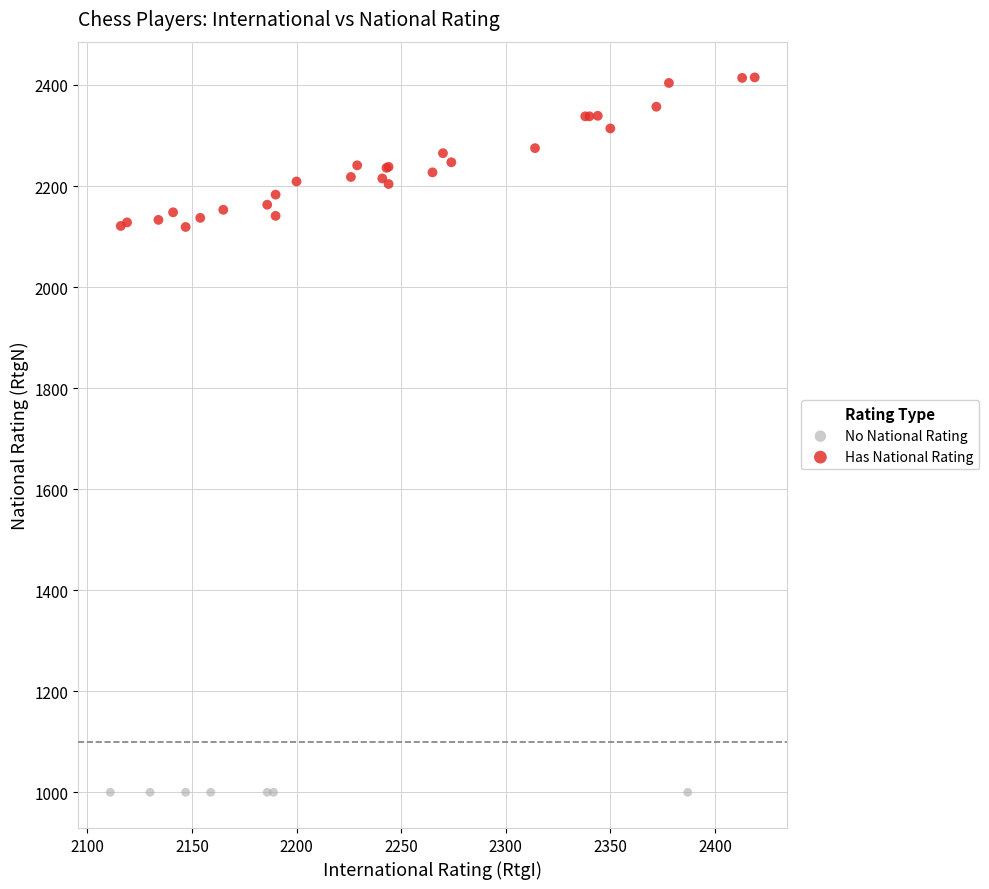

Which series reaches the minimum Y coordinate?

No National Rating